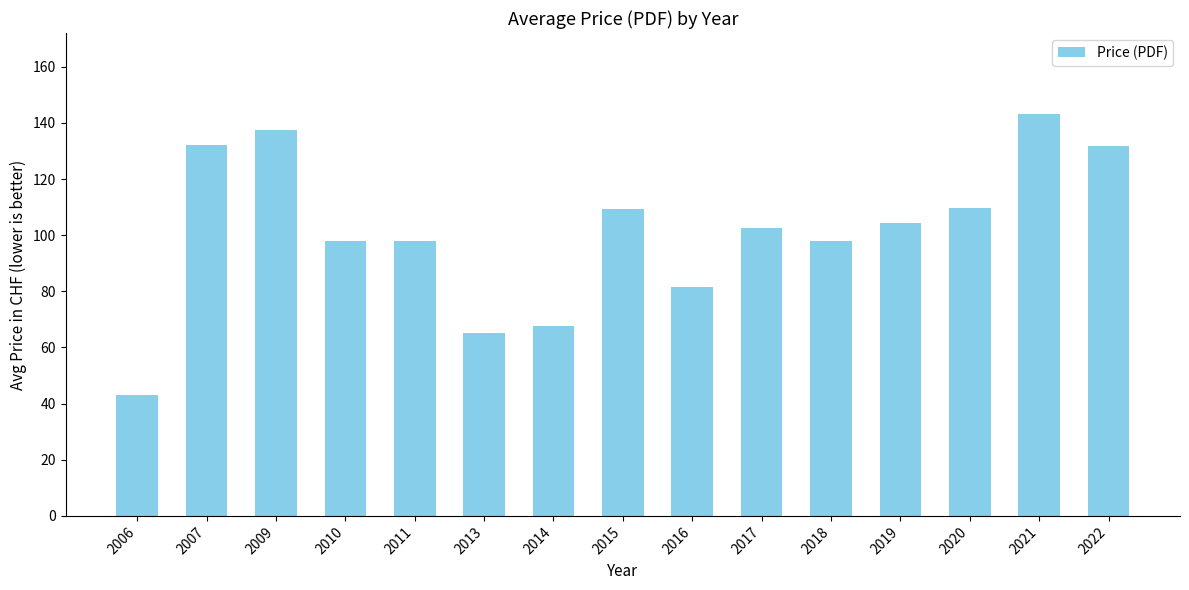

What is the value of the 10th bar from the left?

102.6